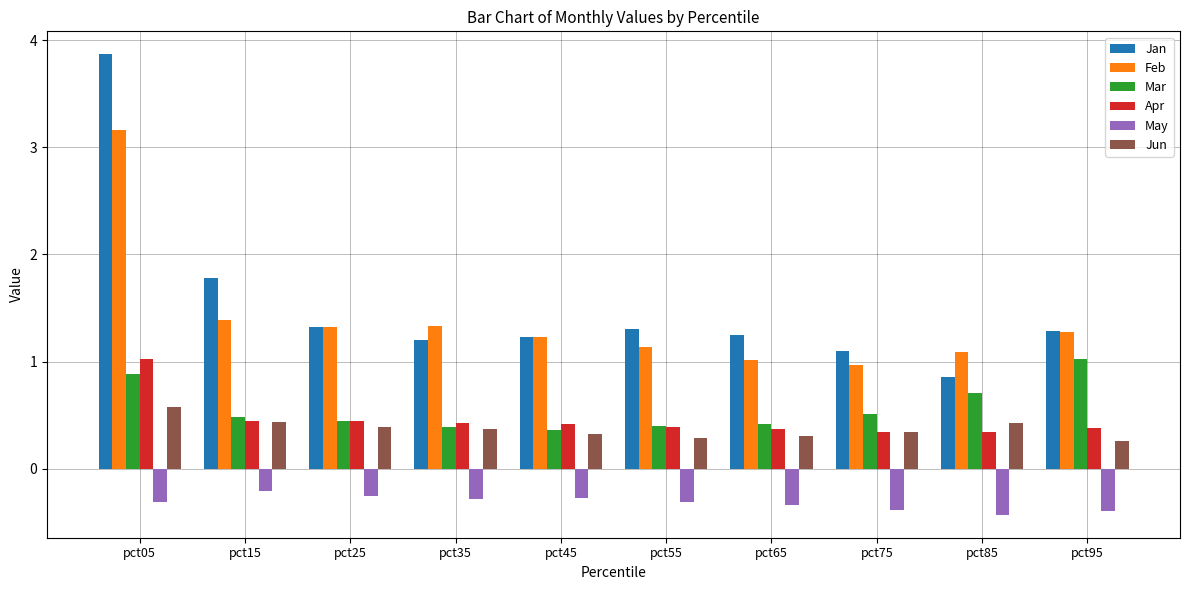

The value of Mar at pct85 is 0.4. True or false?

False